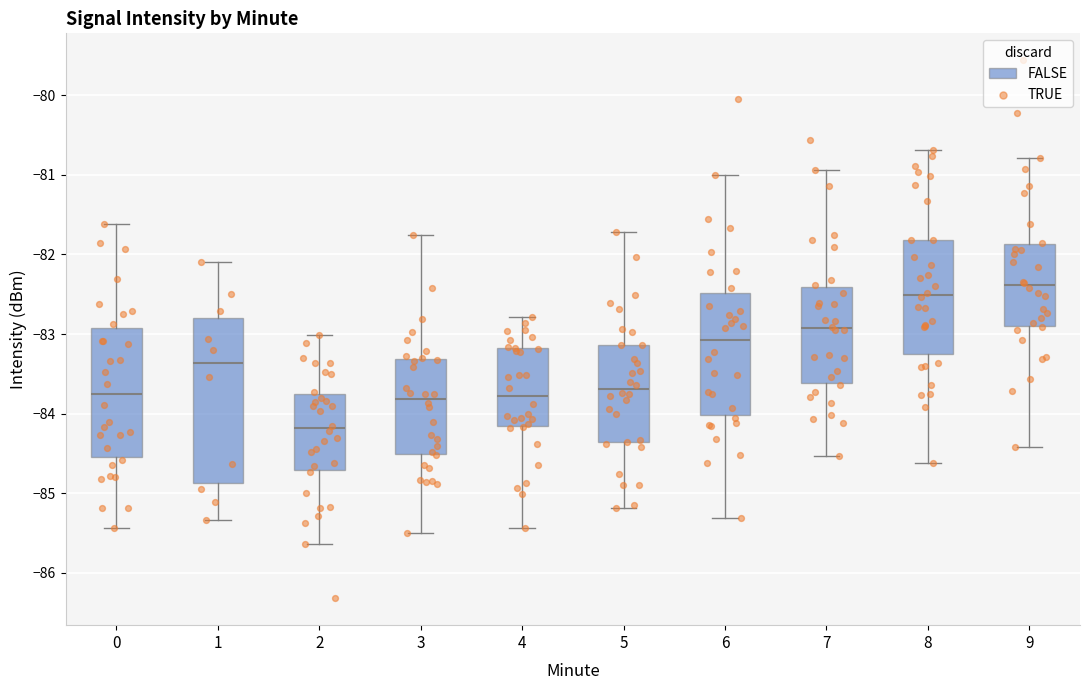

Which box has the lowest median line?

2